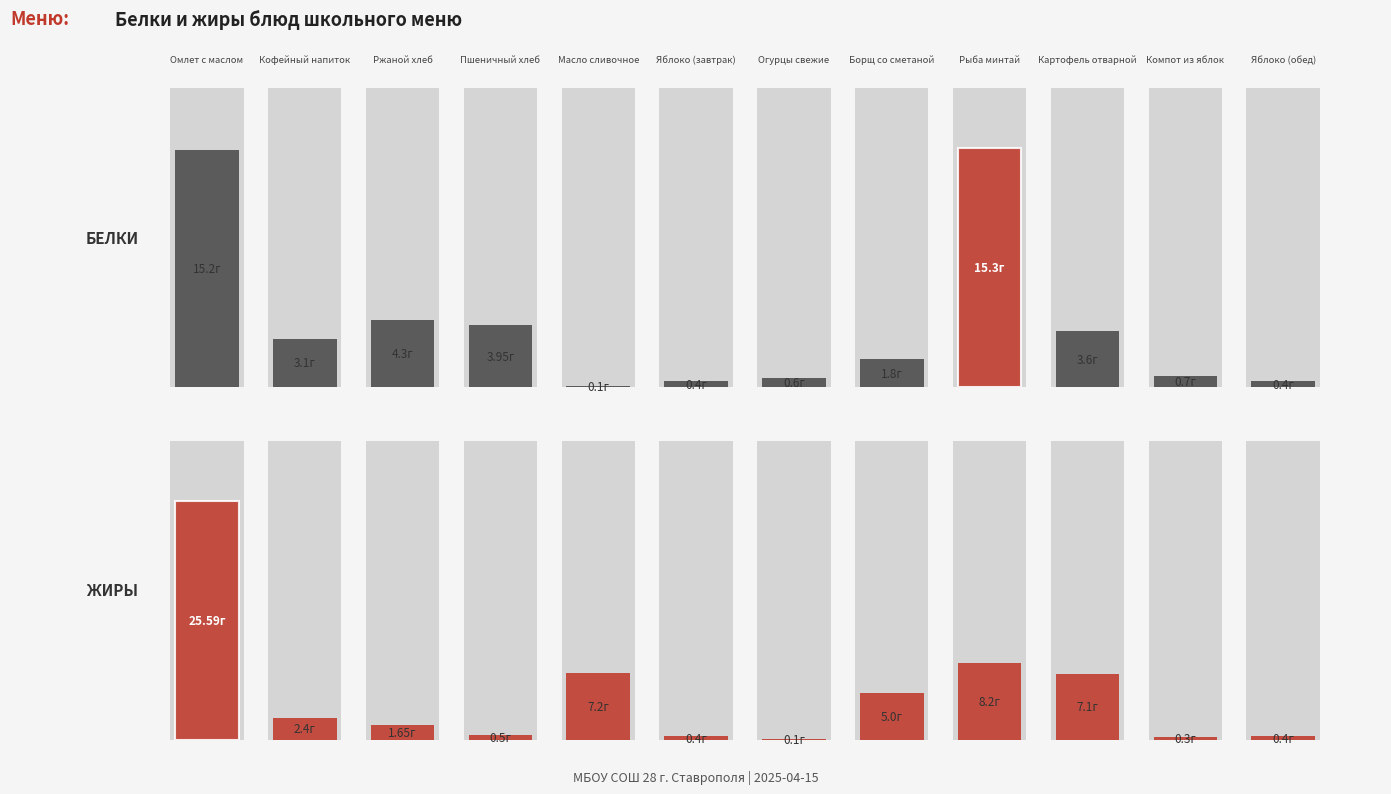

What is the sum of all Жиры values?

58.8